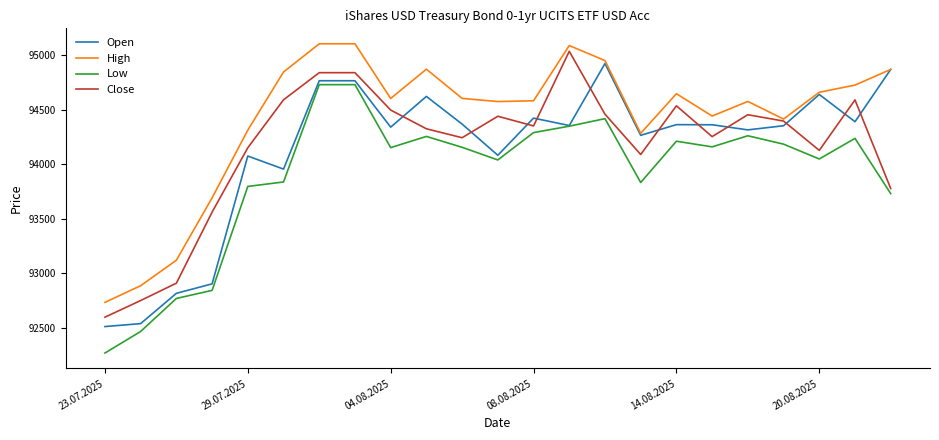

How many intersections are there between Open and Close?

11